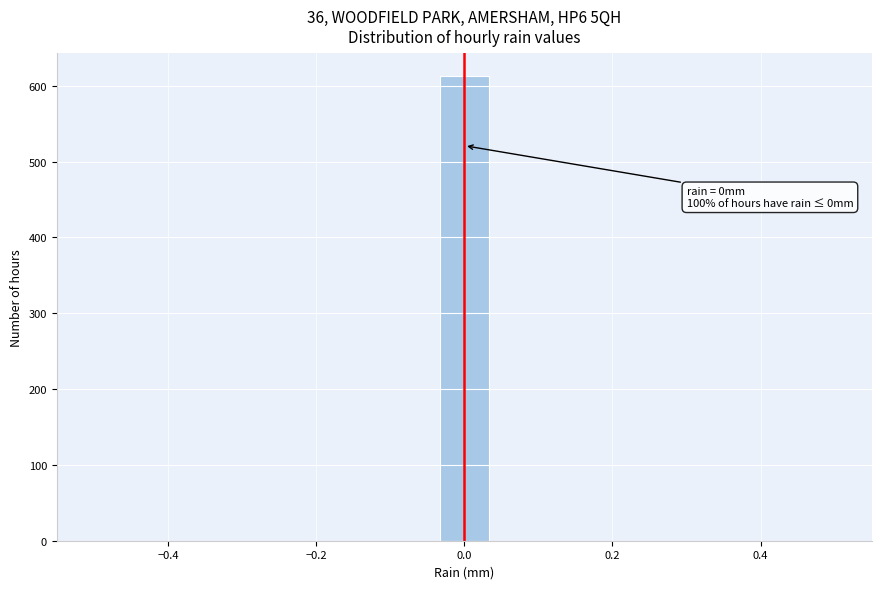

Read against the x-axis, roughly where is the centre of the tallest bar?

0.00